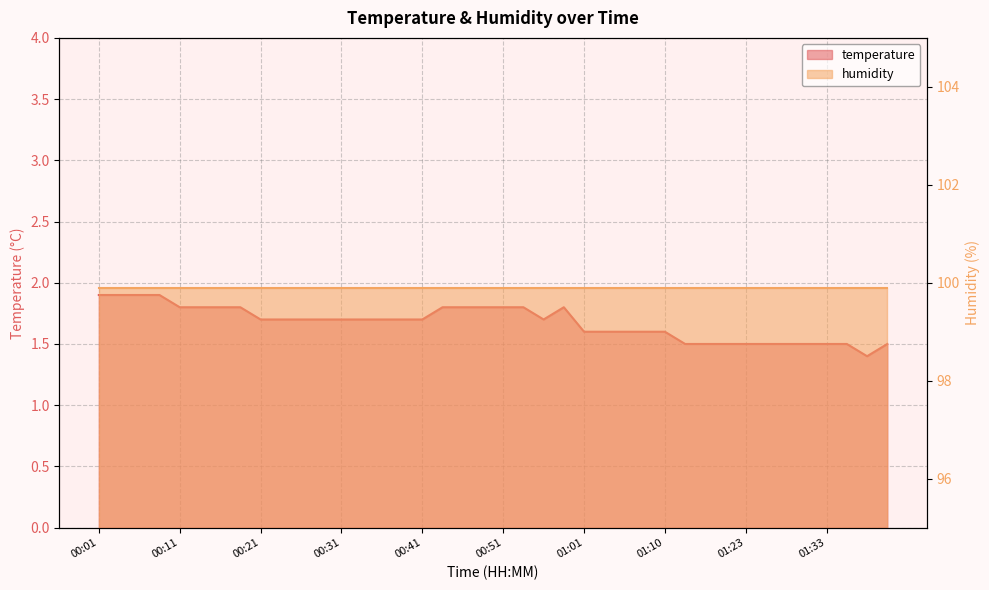

Where is the first local maximum?

00:58